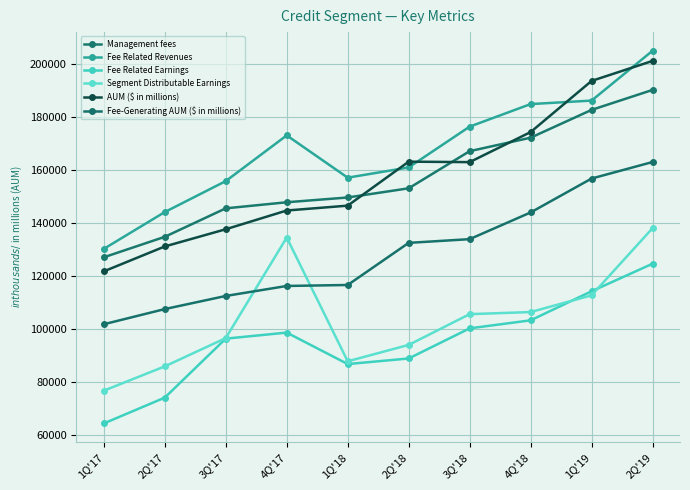

Reading right to left, list all the values displayed in this chart.

Management fees: 190275	182742	172261	167178	153177	149715	147912	145623	134885	127166
Fee Related Revenues: 205046	186251	184934	176431	161043	157185	173130	155888	144222	130337
Fee Related Earnings: 124745	114352	103395	100367	89004	86903	98771	96488	74250	64511
Segment Distributable Earnings: 138151	112824	106513	105726	94125	87945	134612	96691	86030	76871
AUM ($ in millions): 201216	193669	174378	163047	163222	146636	144807	137738	131250	121861
Fee-Generating AUM ($ in millions): 163089	156860	144071	134003	132602	116722	116352	112583	107639	101918